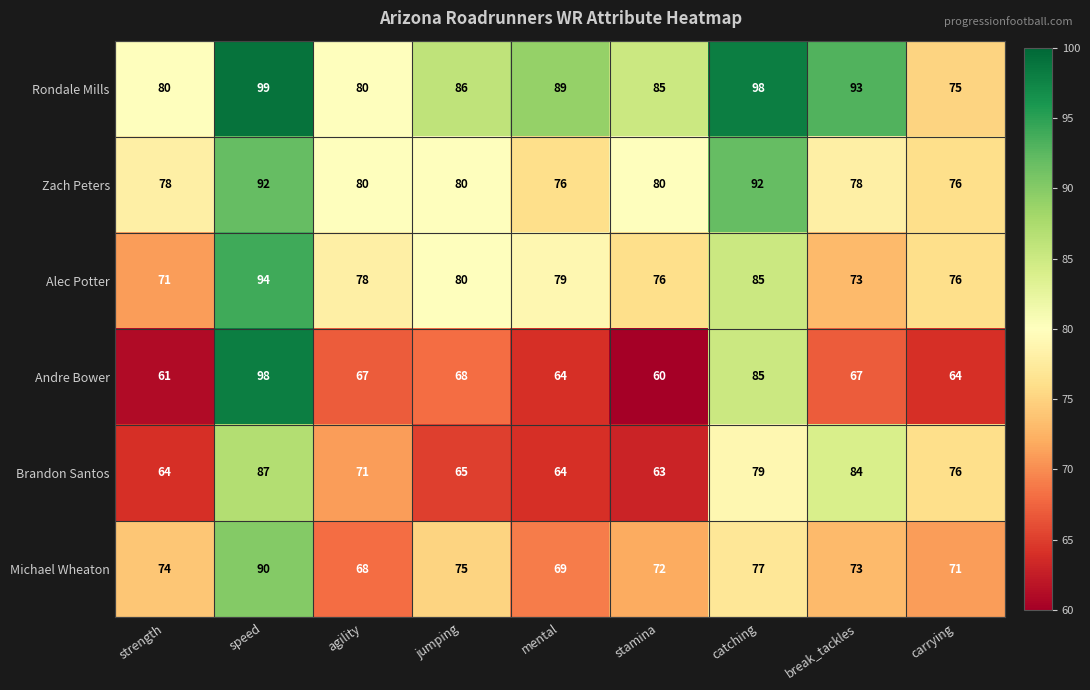

Rank the series at speed from highest to lowest value.

Rondale Mills, Andre Bower, Alec Potter, Zach Peters, Michael Wheaton, Brandon Santos